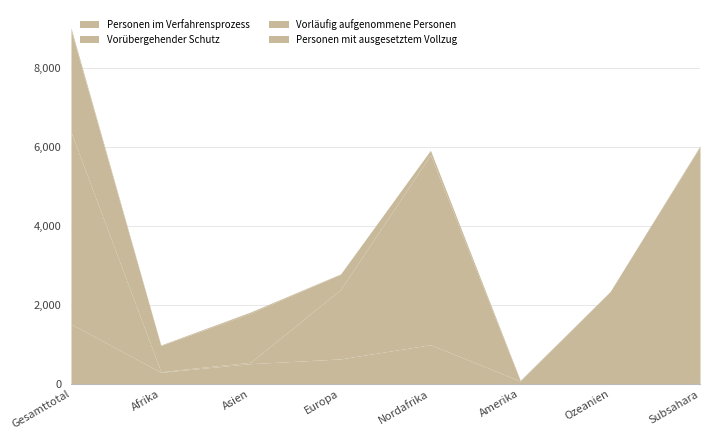

Between Gesamttotal and Amerika, which series saw the biggest shift?

Vorübergehender Schutz